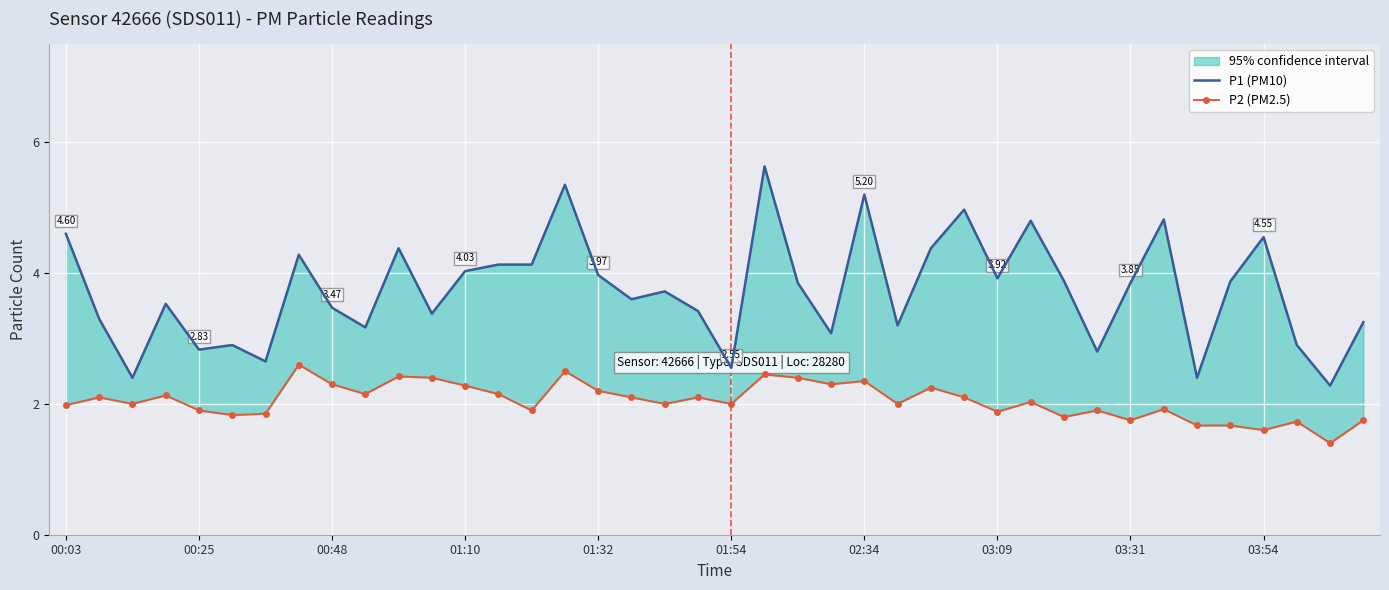

What is the sum of all P2 (PM2.5) values?

81.8